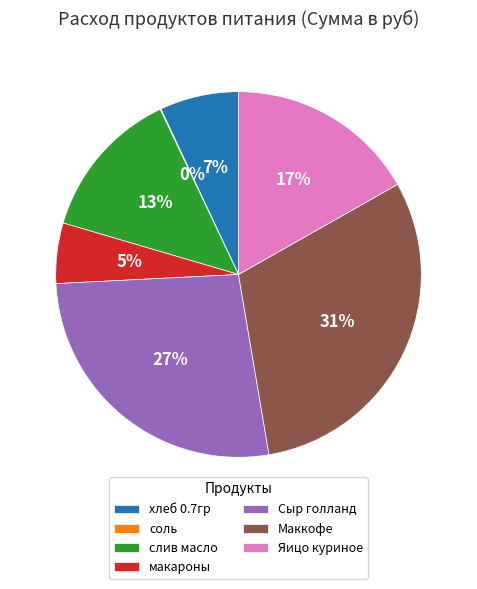

Is Яицо куриное the majority of the pie?

No